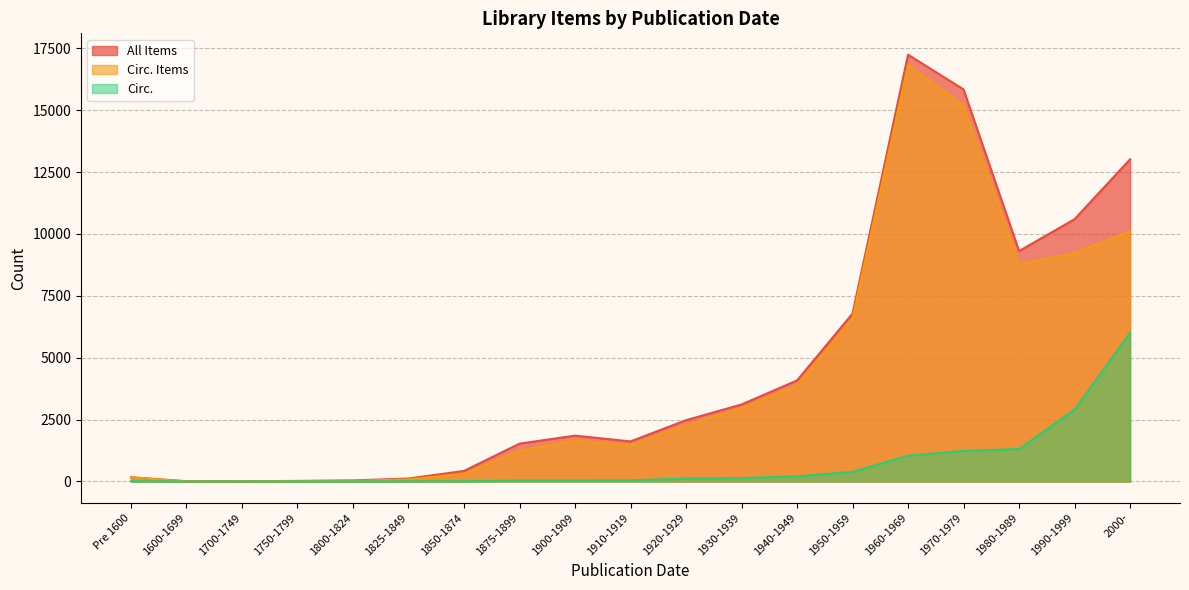

What is the value of the All Items point at the 16th from the left?

15835